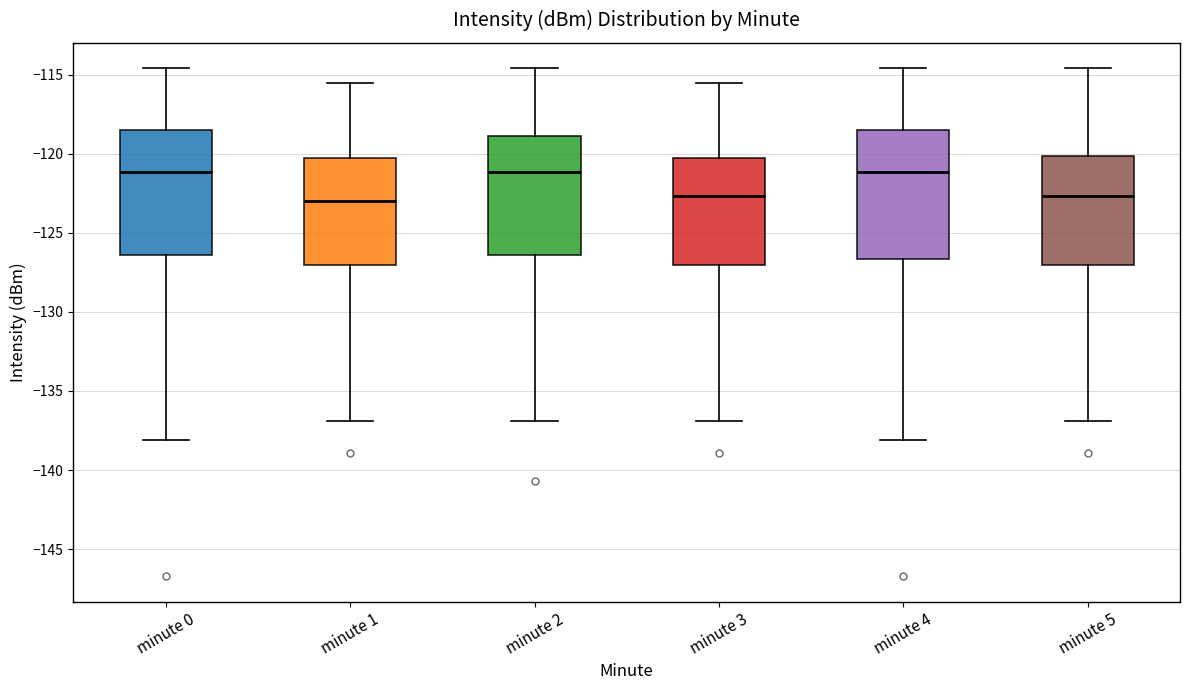

Where does the median line of the box for minute 2 sit on the y-axis? The values are not printed on the chart, so give them approximately, as read against the axis.

-121.0